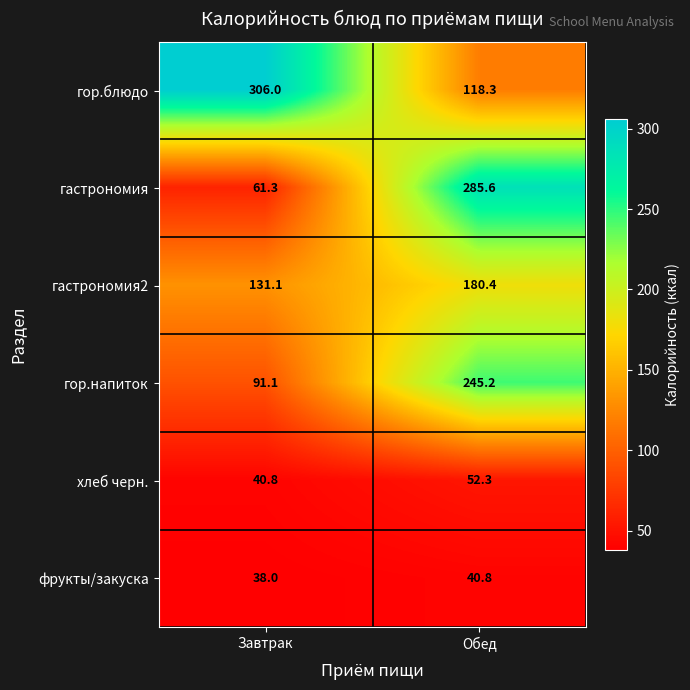

How many series are shown in this chart?

6